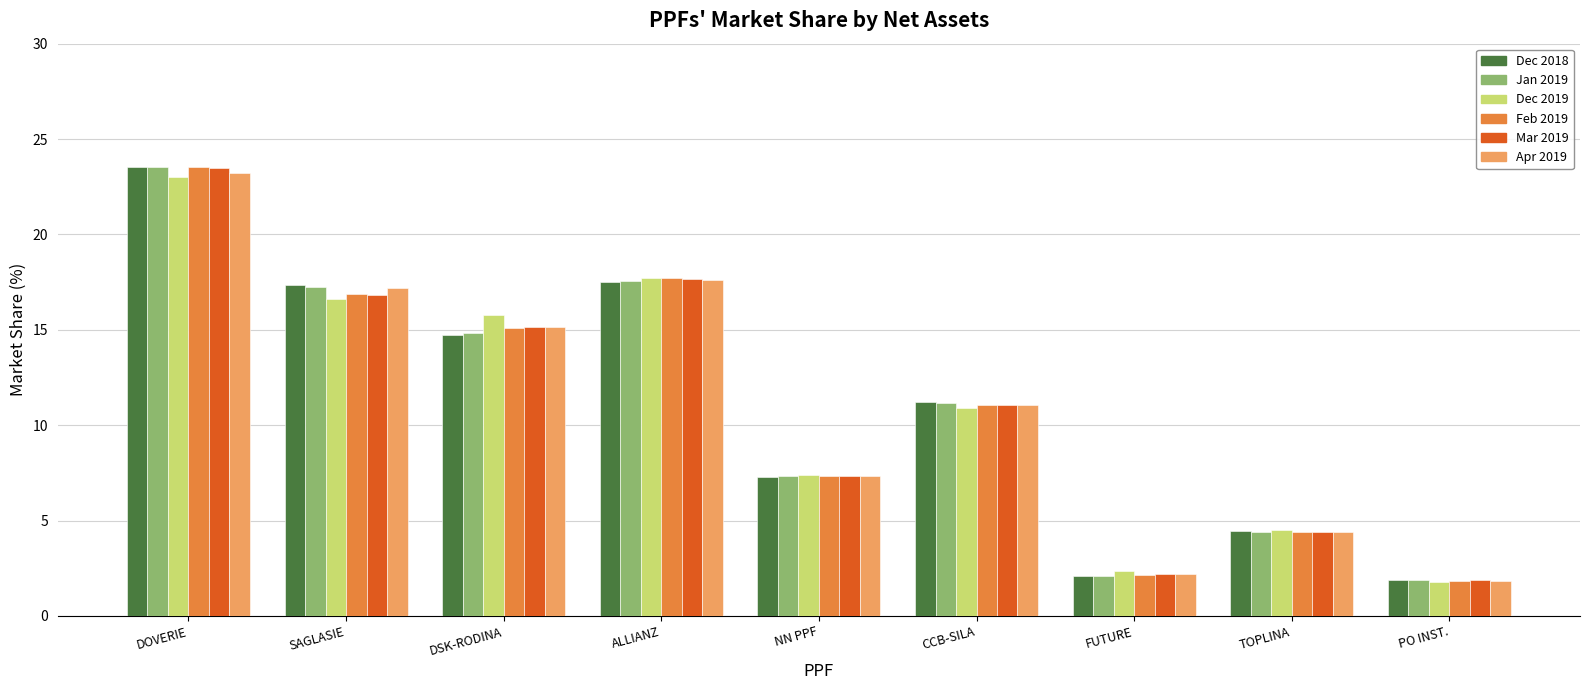

Where is Dec 2019 nearest to the value 12?

CCB-SILA